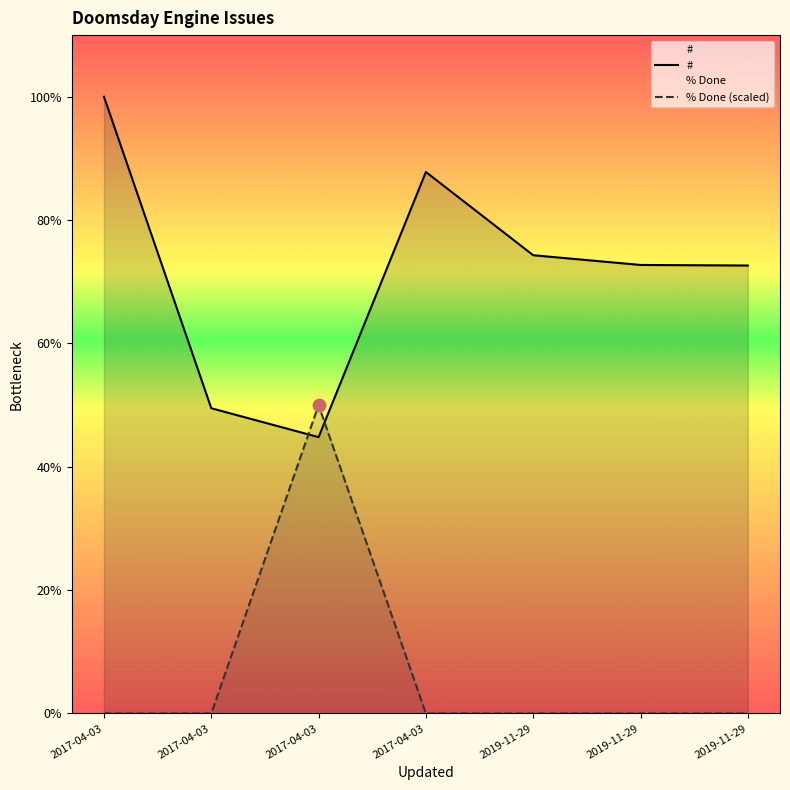

Which series contains the lowest Y value?

% Done